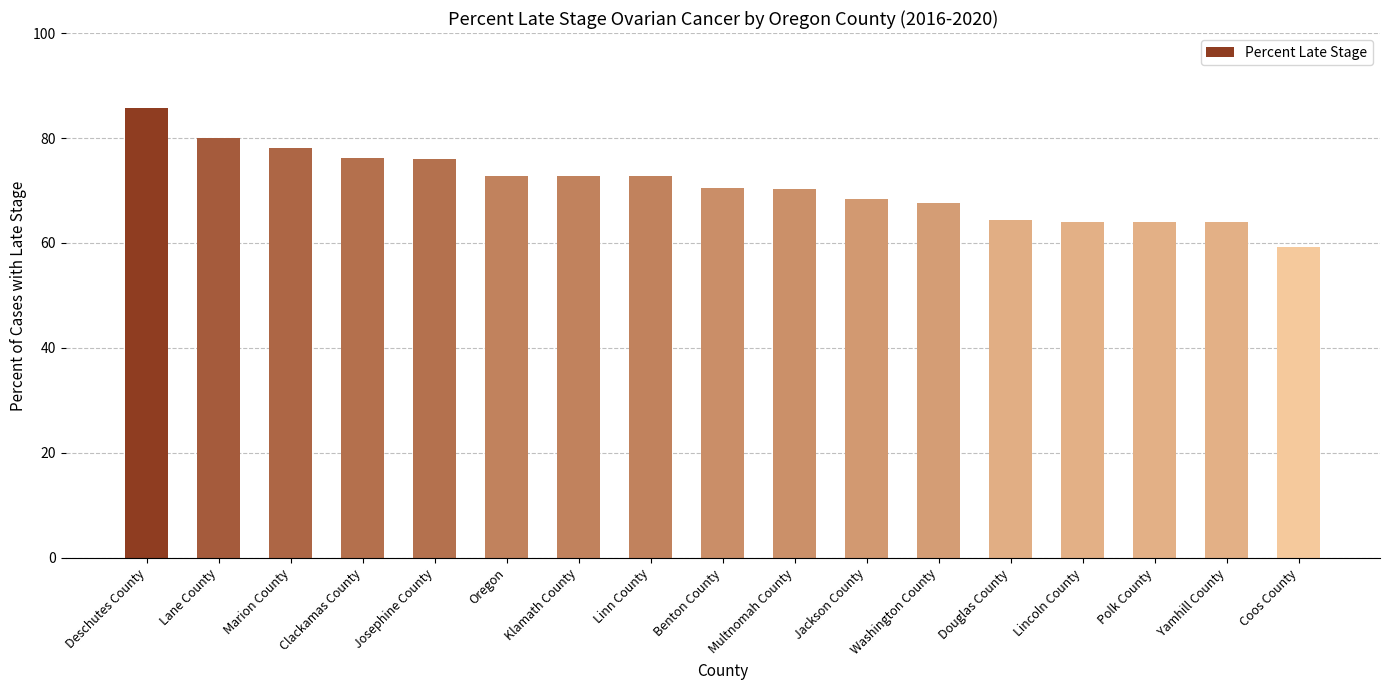

What is the ratio of the value at Coos County to the value at Yamhill County?

0.9